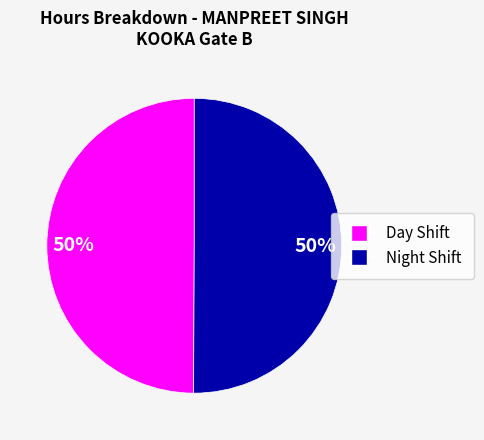

To the nearest percent, what is the average slice percentage?

50%